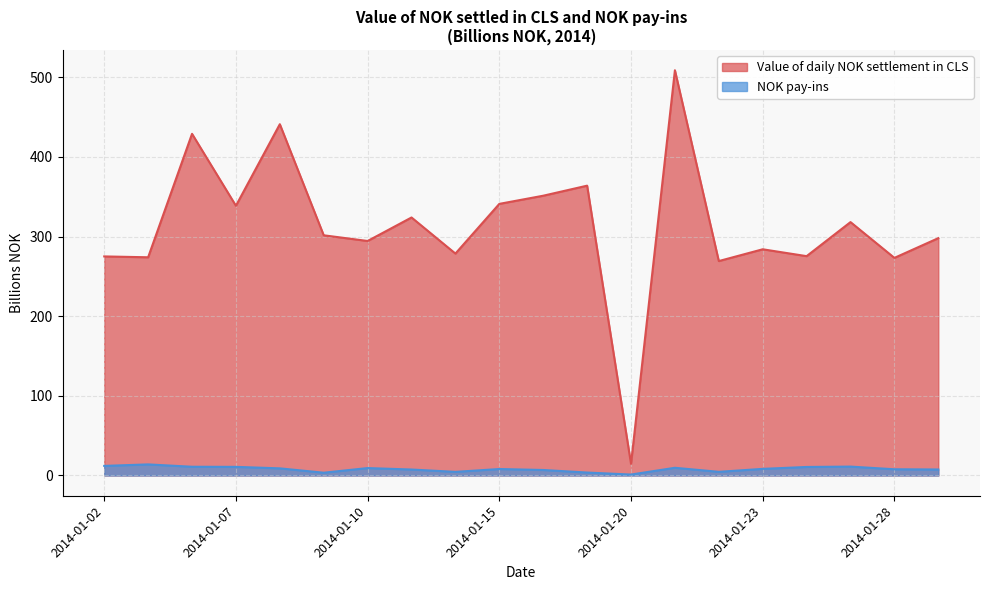

What is the maximum value shown in the chart?

508.7